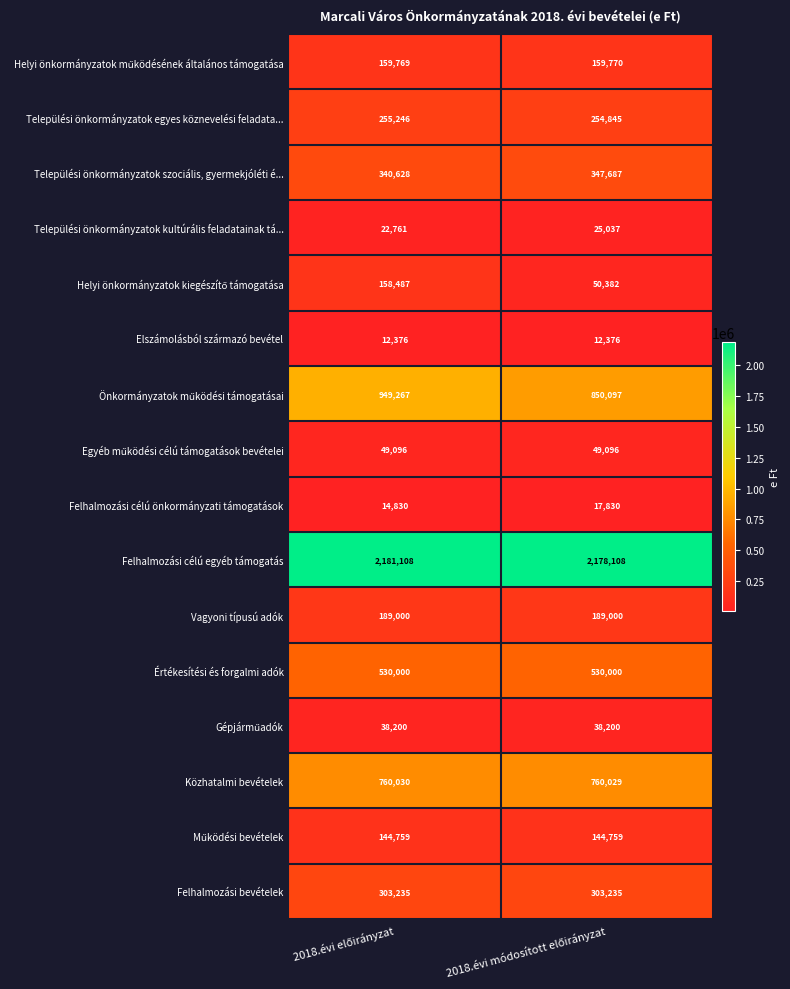

What is the greatest value displayed?

2181108